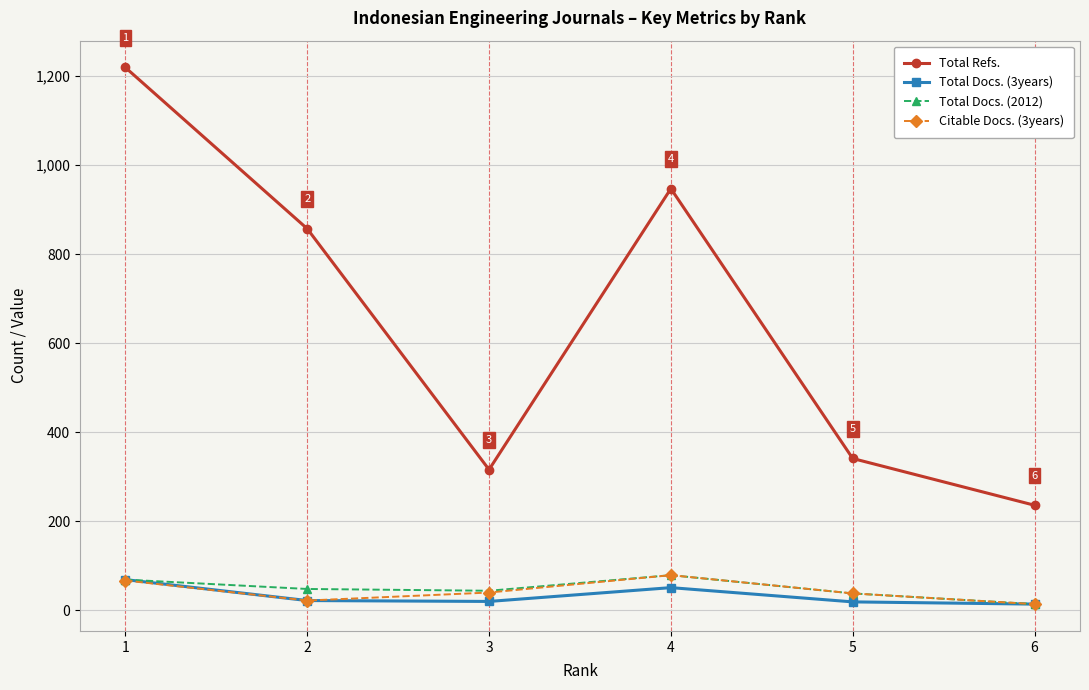

Which series has the largest range (max minus min)?

Total Refs.